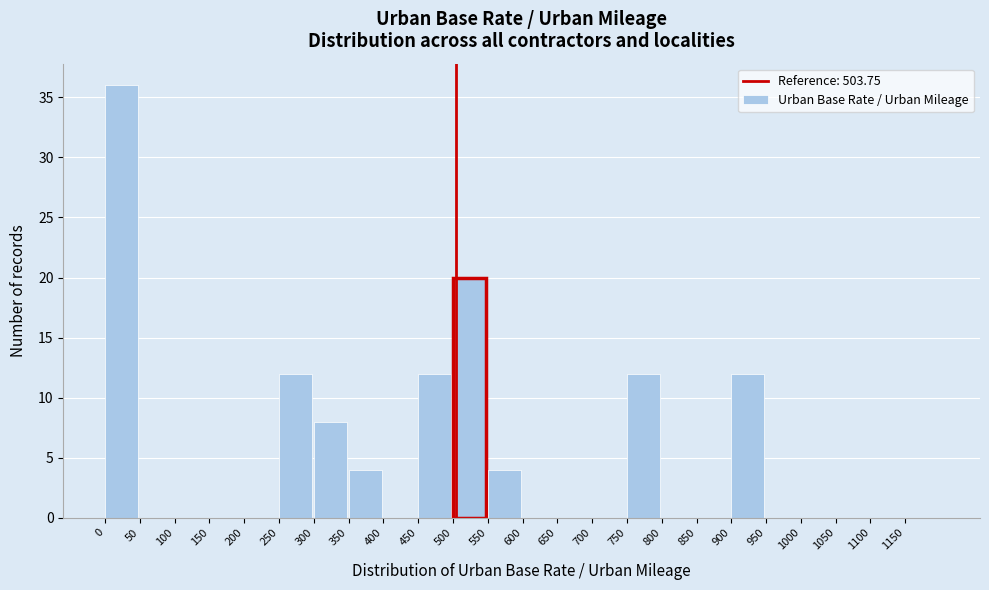

Reading left to right, list every bar in this chart as the range it spans on the x-axis followed by its height. The values are not printed on the chart, so give them approximately, as read against the axis.

0 to 50: 36
50 to 100: 0
100 to 150: 0
150 to 200: 0
200 to 250: 0
250 to 300: 12
300 to 350: 8
350 to 400: 4
400 to 450: 0
450 to 500: 12
500 to 550: 20
550 to 600: 4
600 to 650: 0
650 to 700: 0
700 to 750: 0
750 to 800: 12
800 to 850: 0
850 to 900: 0
900 to 950: 12
950 to 1000: 0
1000 to 1050: 0
1050 to 1100: 0
1100 to 1150: 0
1150 to 1200: 0